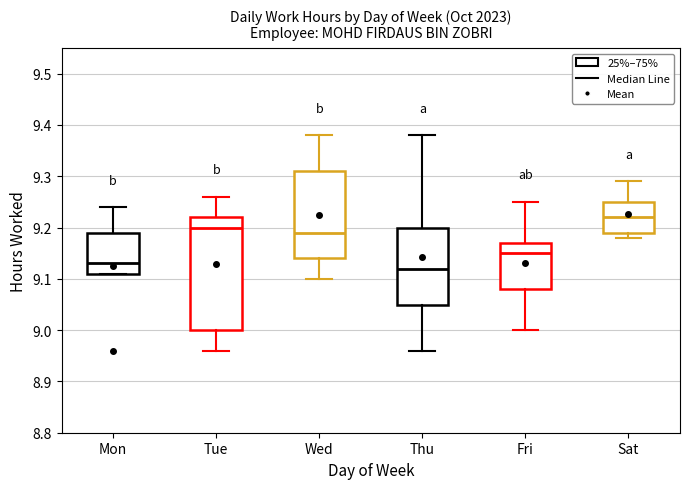

Reading left to right, read every box against the y-axis: the position of its median line, the range the box covers, and the ends of its whiskers. The values are not printed on the chart, so give them approximately, as read against the axis.

Mon: median 9.13, box 9.11 to 9.19, whiskers 9.11 to 9.24
Tue: median 9.20, box 9.00 to 9.22, whiskers 8.96 to 9.26
Wed: median 9.19, box 9.14 to 9.31, whiskers 9.10 to 9.38
Thu: median 9.12, box 9.05 to 9.20, whiskers 8.96 to 9.38
Fri: median 9.15, box 9.08 to 9.17, whiskers 9.00 to 9.25
Sat: median 9.22, box 9.19 to 9.25, whiskers 9.18 to 9.29